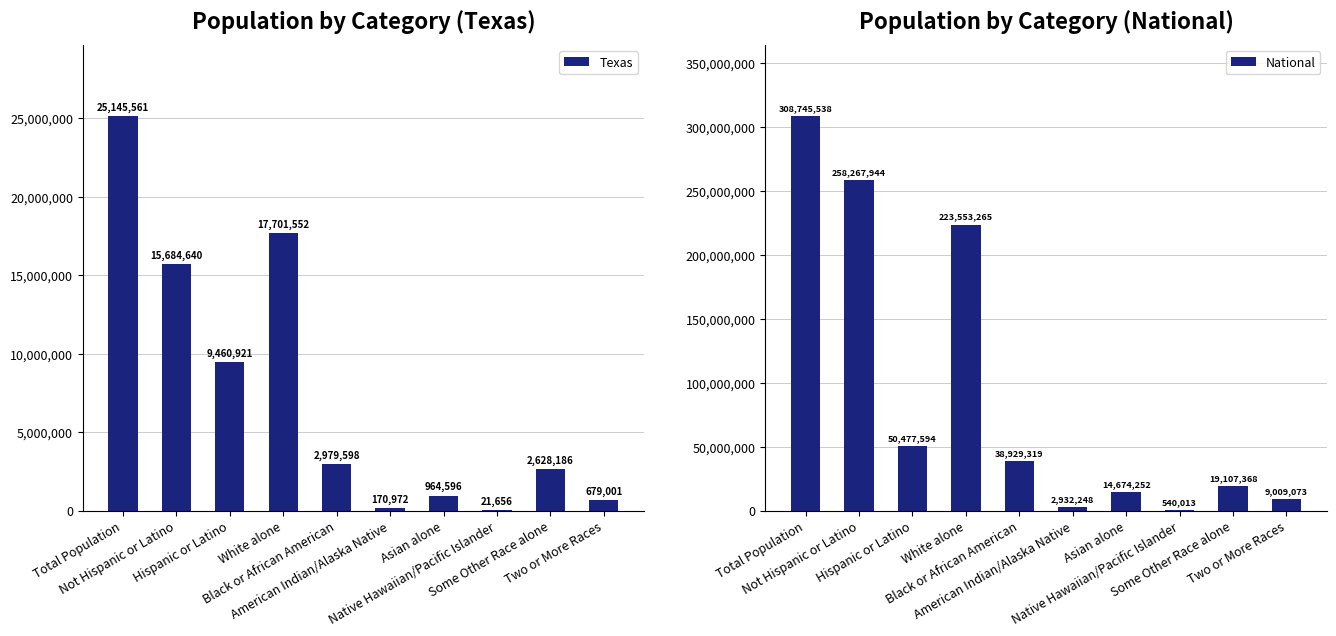

What is the difference between the National values at American Indian/Alaska Native and Total Population?

305813290